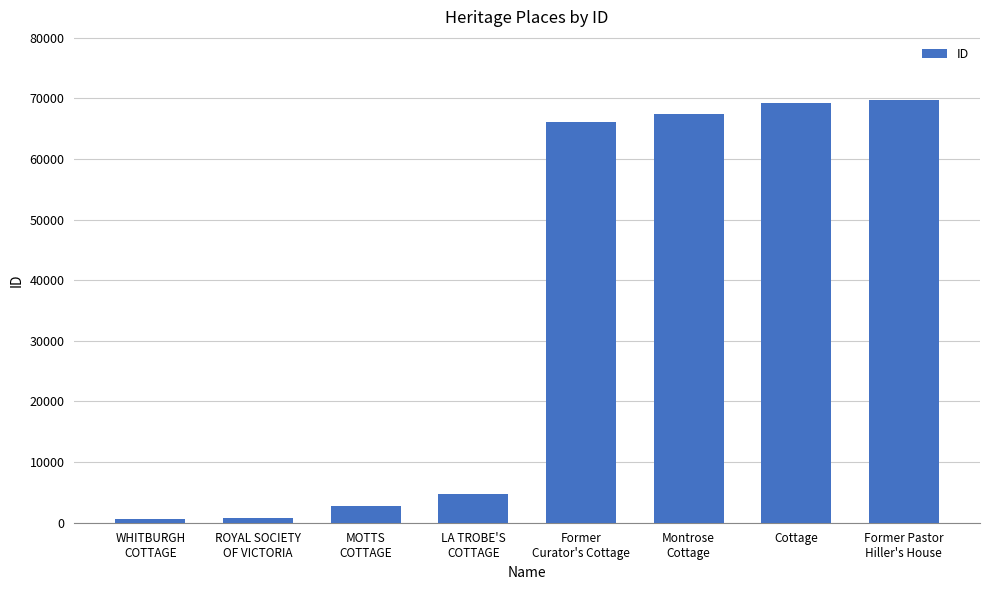

How many data points does each series have?

8